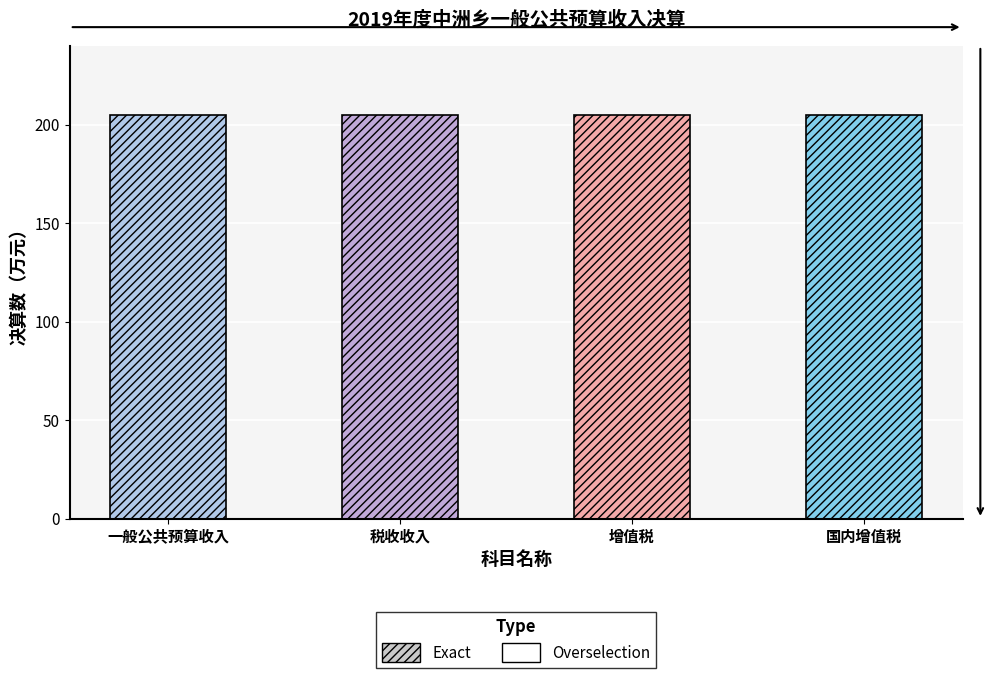

Is the value of Exact at 国内增值税 greater than the value of Overselection at 增值税?

No